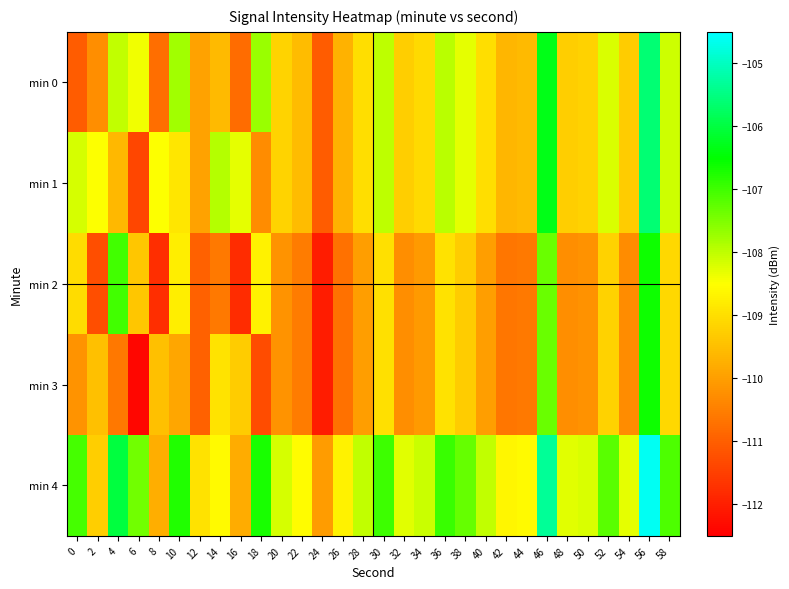

What is the smallest value displayed?

-112.4